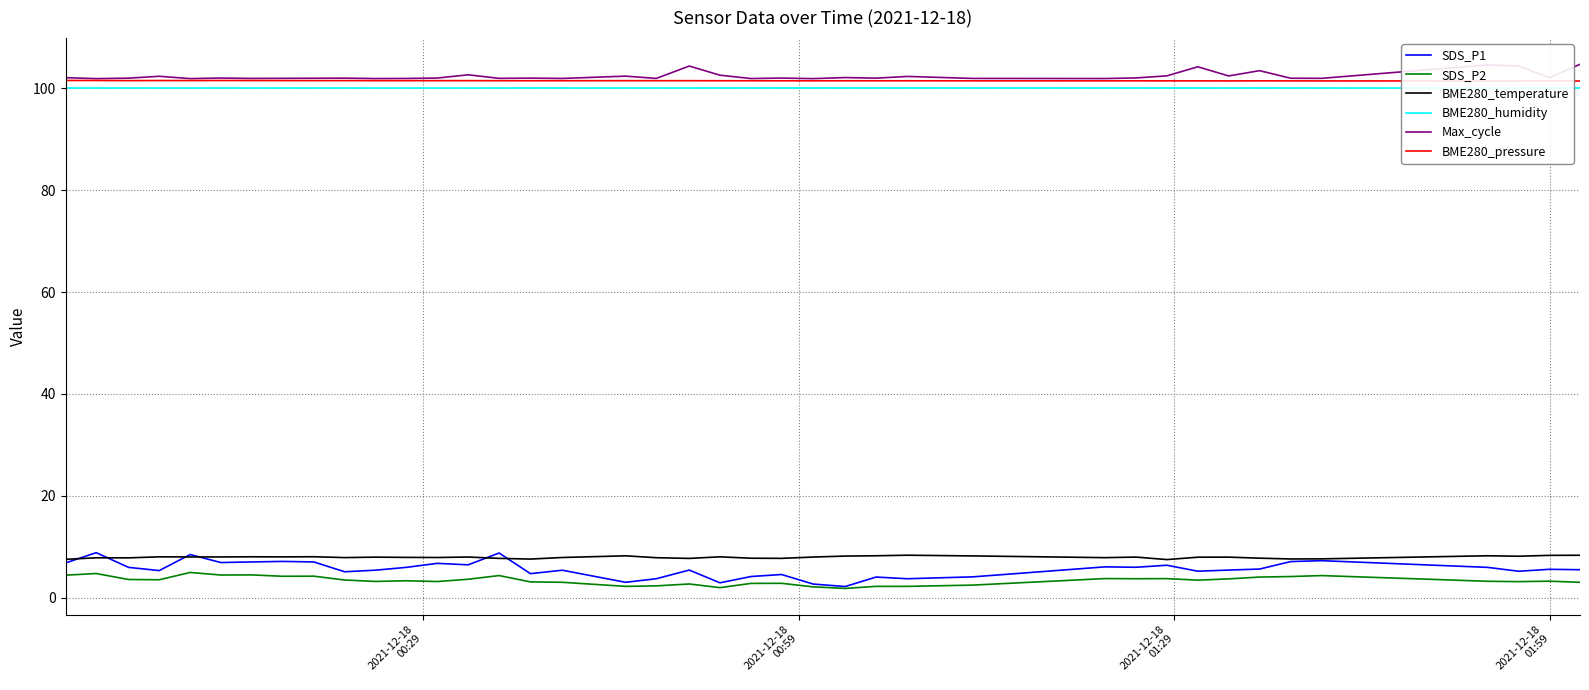

True or false: Max_cycle and SDS_P1 cross at least once.

False